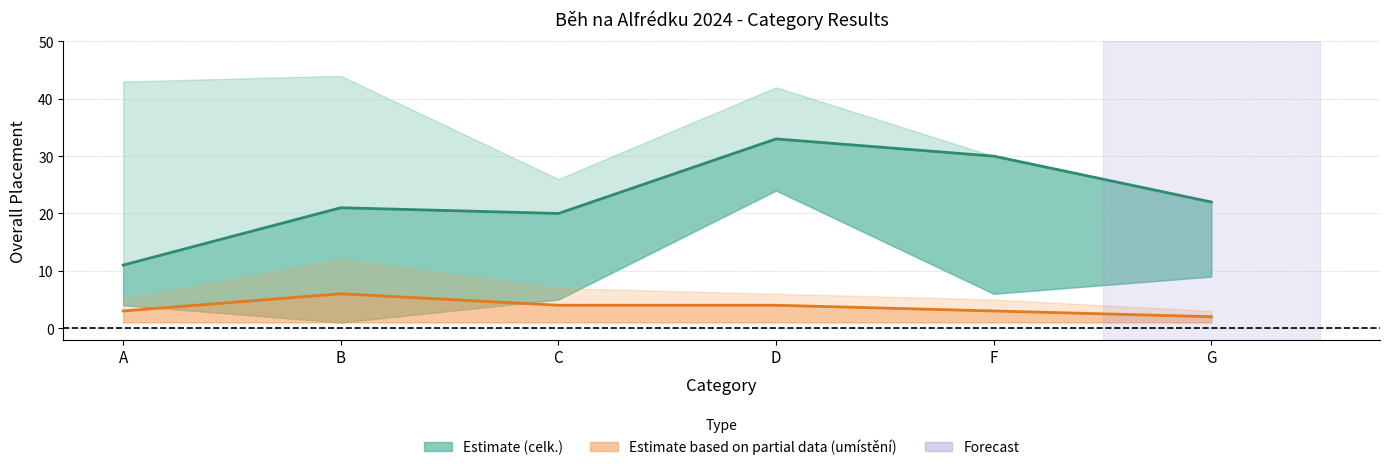

What is the average value of the umisteni_max series?

6